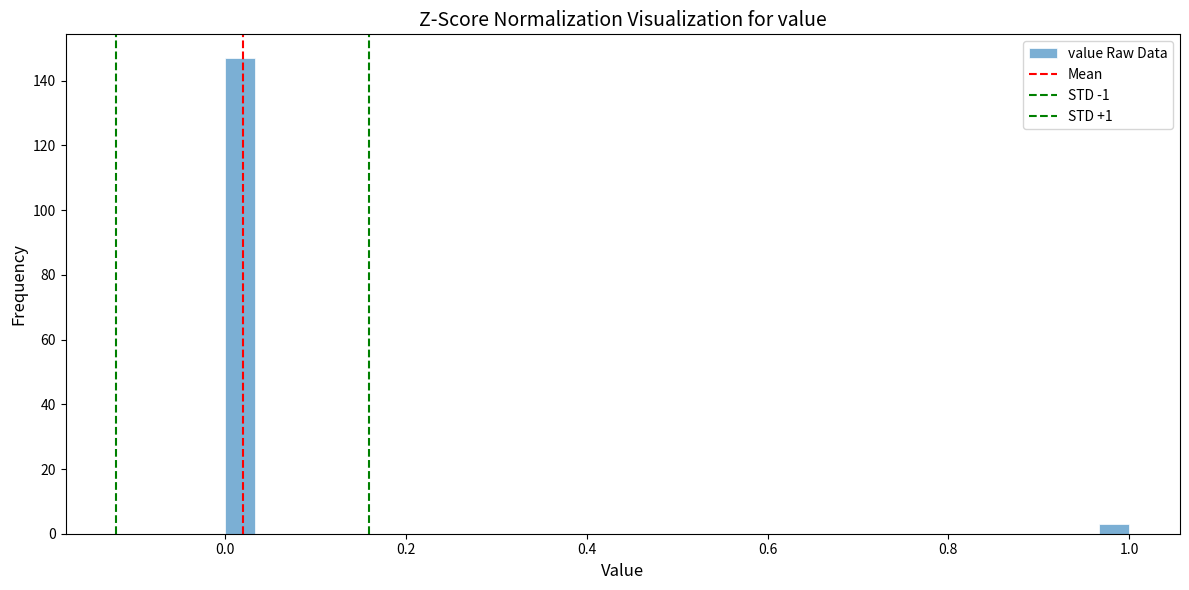

Around what value on the x-axis is the tallest bar? Give the approximate position of its centre, as read against the axis.

0.02